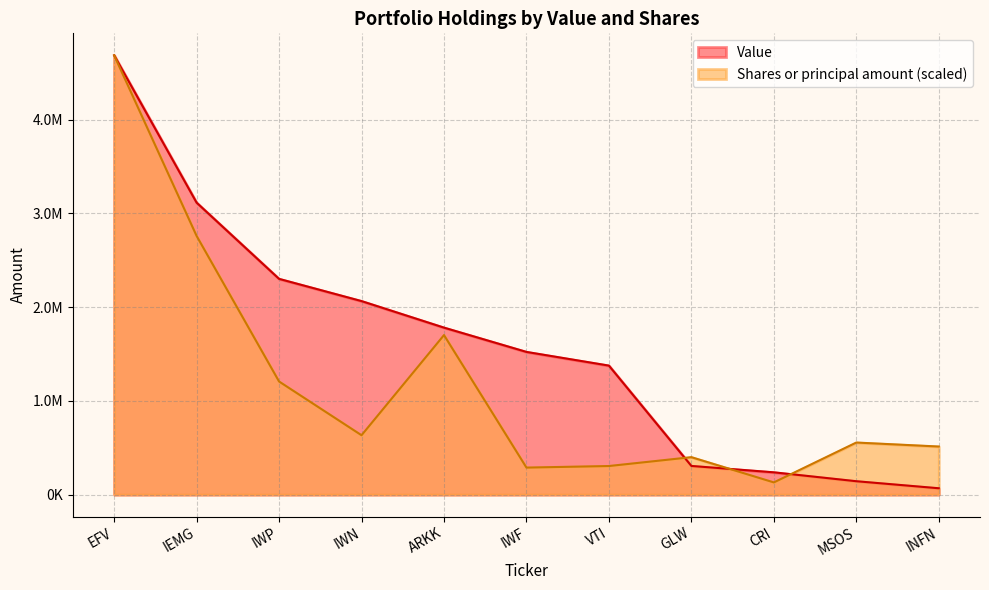

After their last crossing, which series has the higher values: Shares or principal amount or Value?

Shares or principal amount